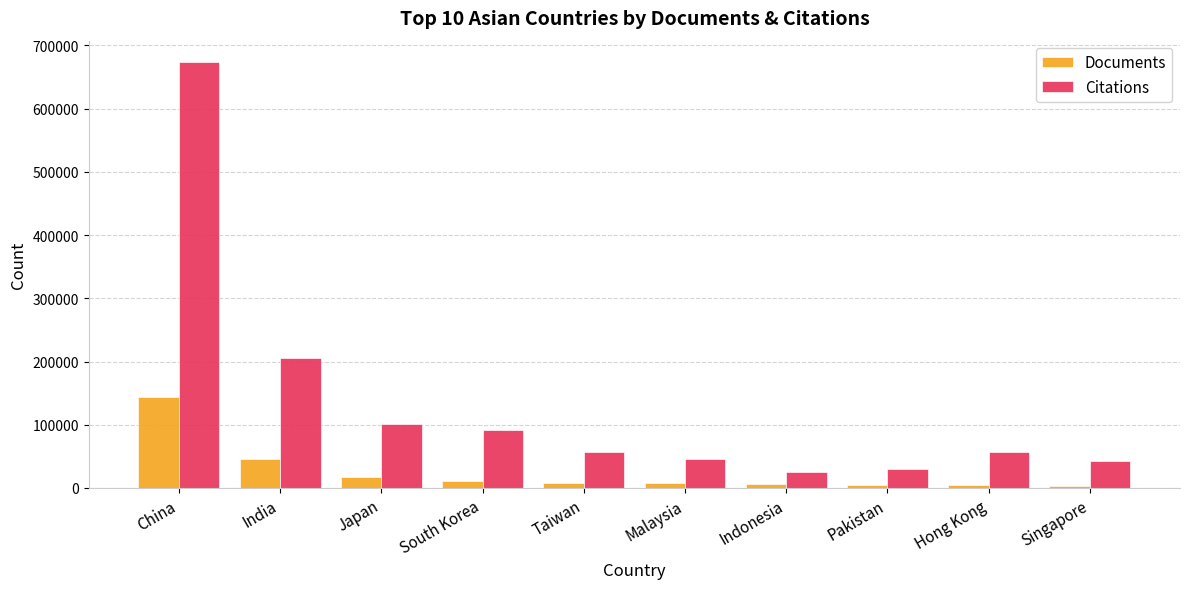

Which series has the largest total across all categories?

Citations